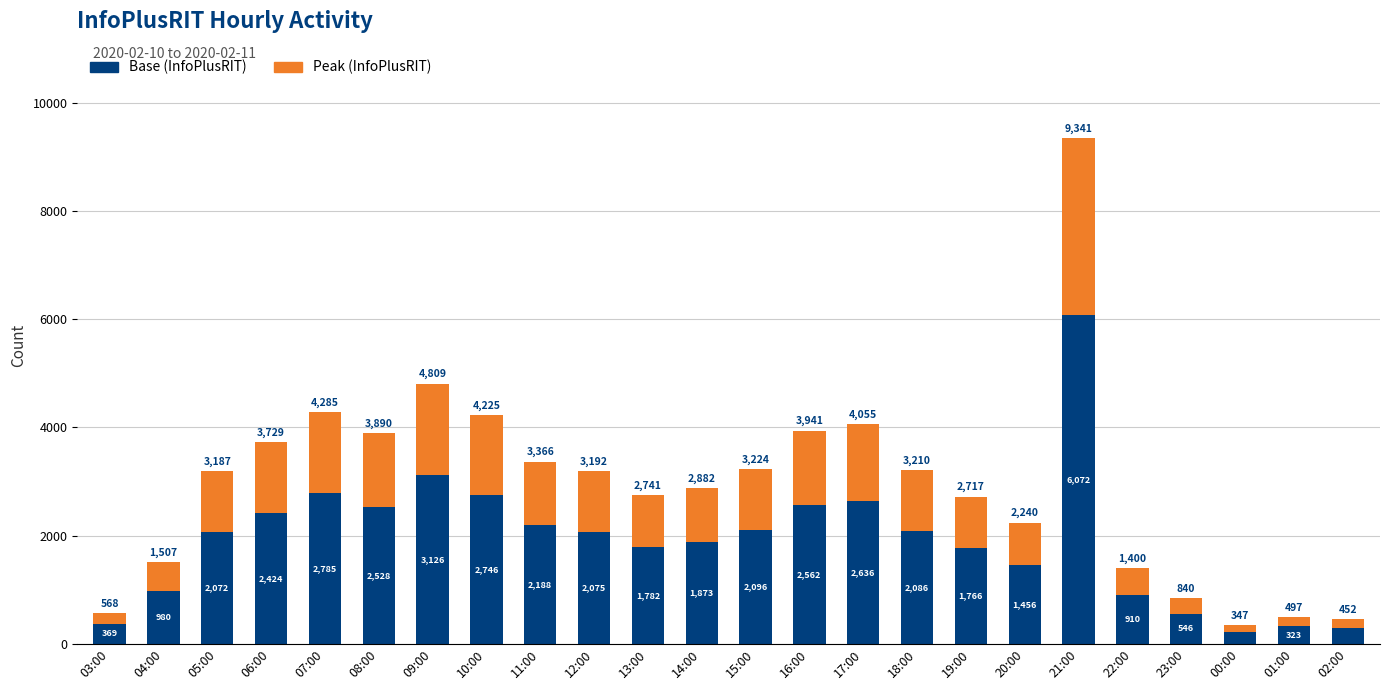

What is the total value across all series at 00:00?

347.0